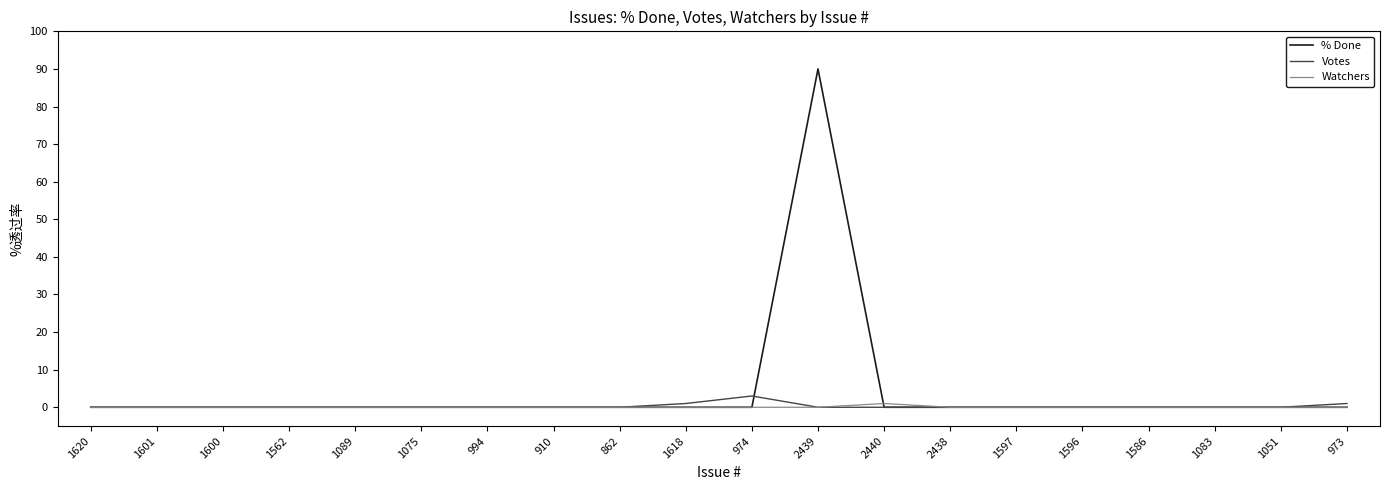

Reading left to right, list all the values displayed in this chart.

% Done: 0	0	0	0	0	0	0	0	0	0	0	90	0	0	0	0	0	0	0	0
Votes: 0	0	0	0	0	0	0	0	0	1	3	0	0	0	0	0	0	0	0	1
Watchers: 0	0	0	0	0	0	0	0	0	0	0	0	1	0	0	0	0	0	0	0